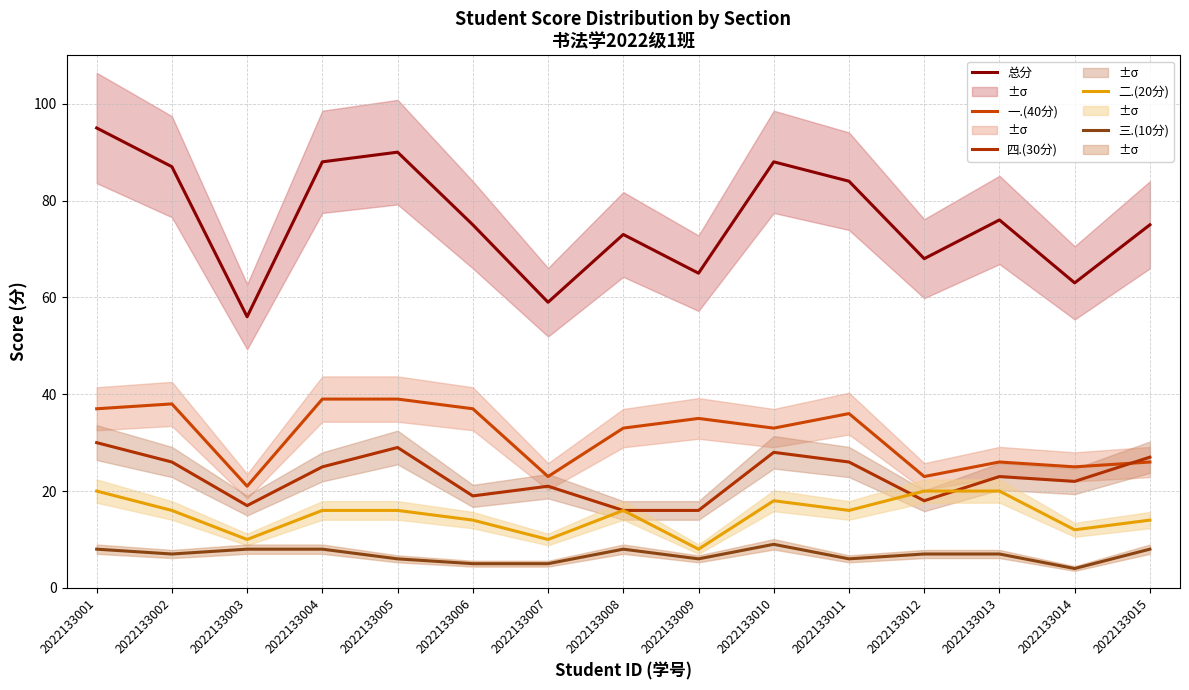

Does the chart have visible grid lines?

Yes